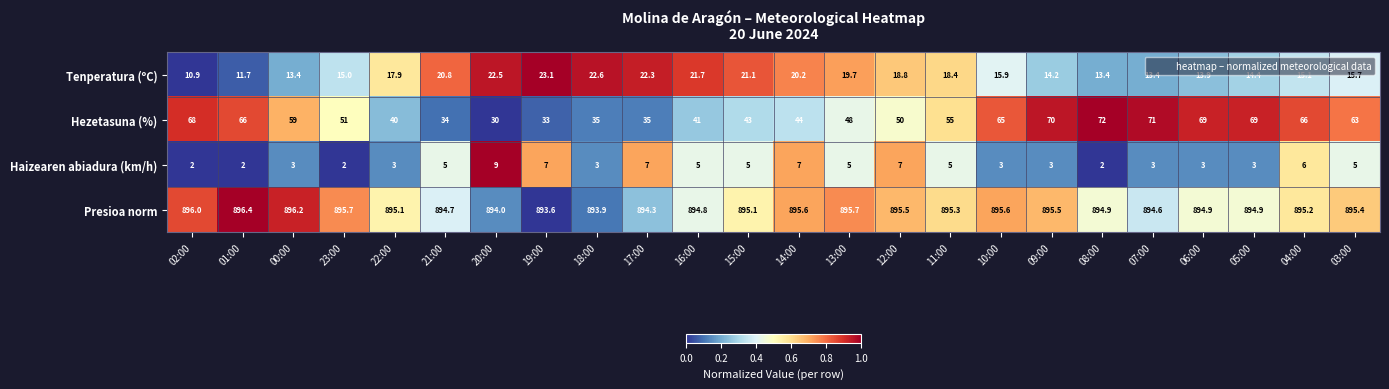

At which category is the sum across all series the highest?

09:00